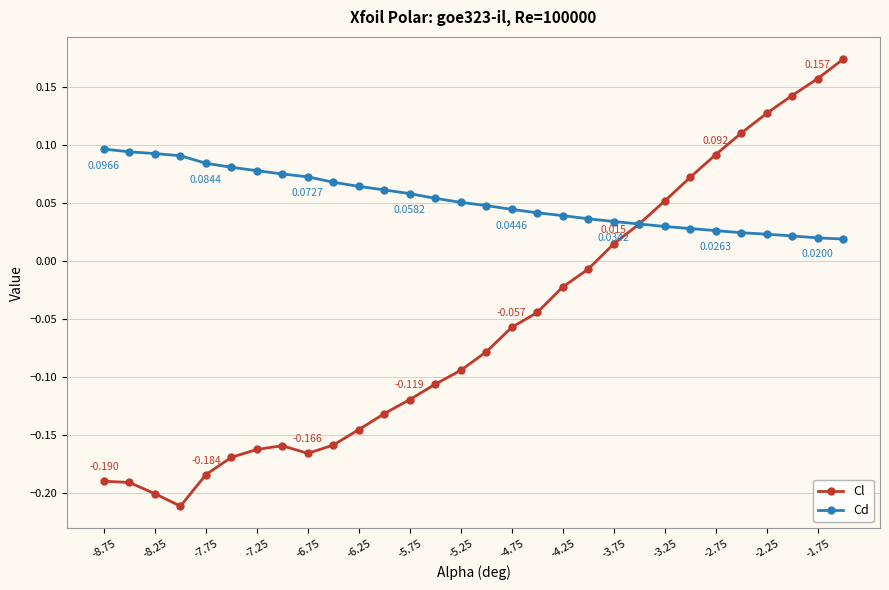

Rank the series by their maximum value, from highest to lowest.

Cl, Cd